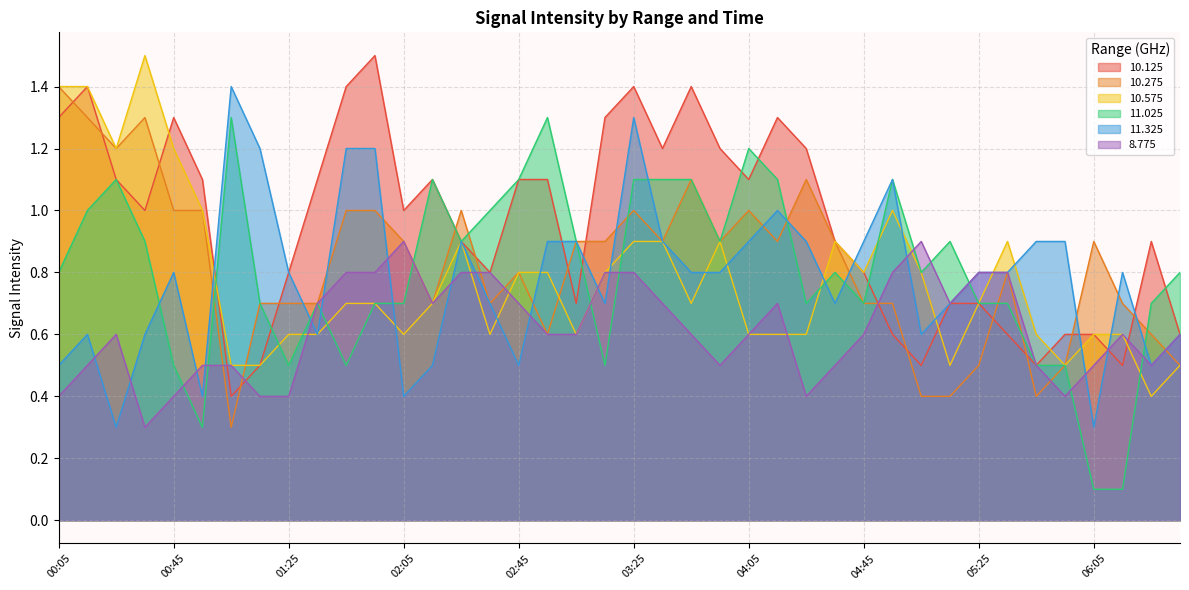

The value of 8.775 at 04:45 is 0.6. True or false?

True